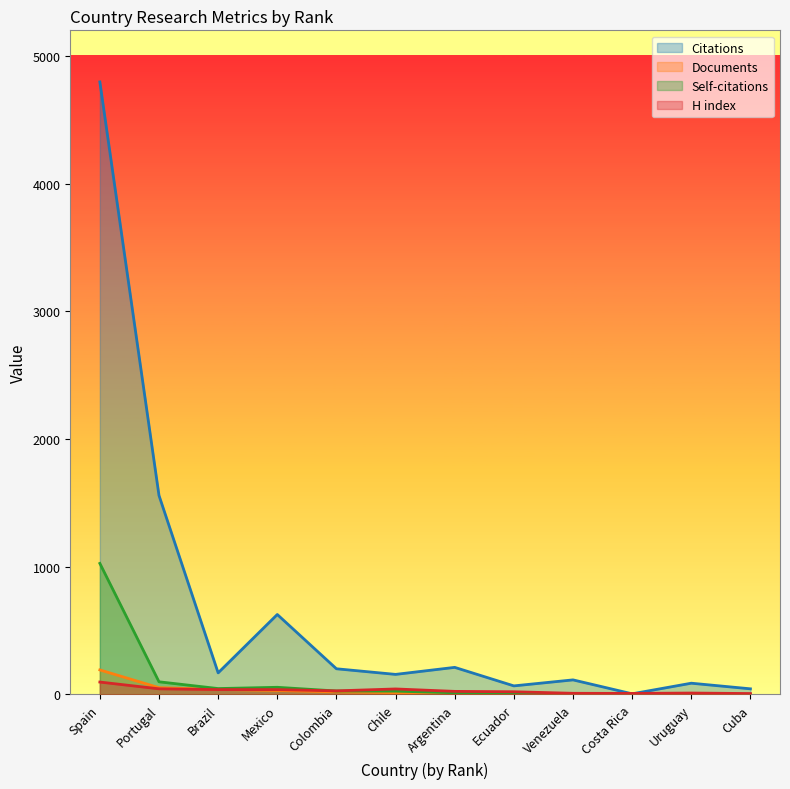

Which has a higher value, Cuba or Brazil?

Brazil